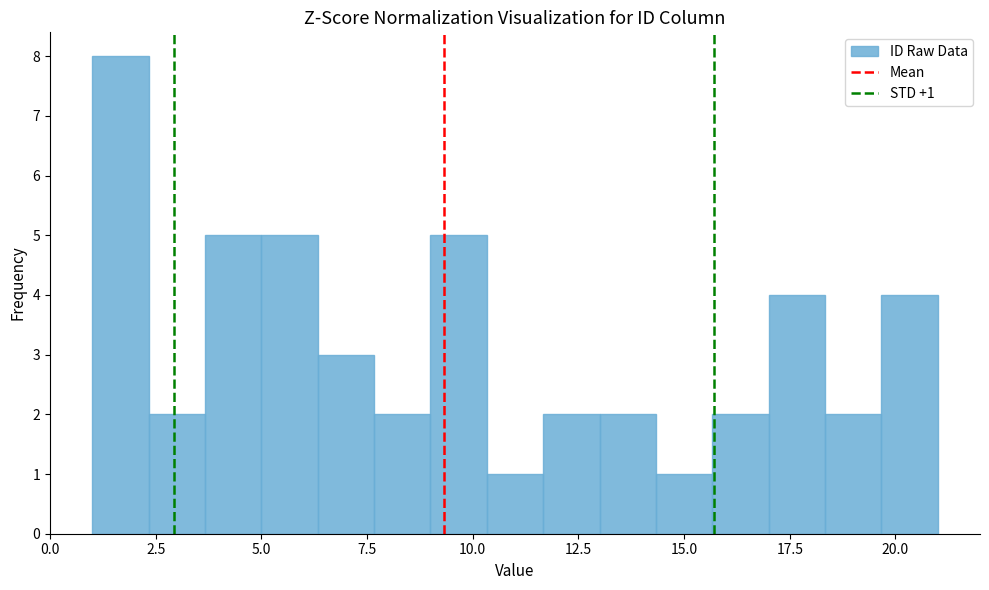

Around what value on the x-axis is the tallest bar? Give the approximate position of its centre, as read against the axis.

1.5